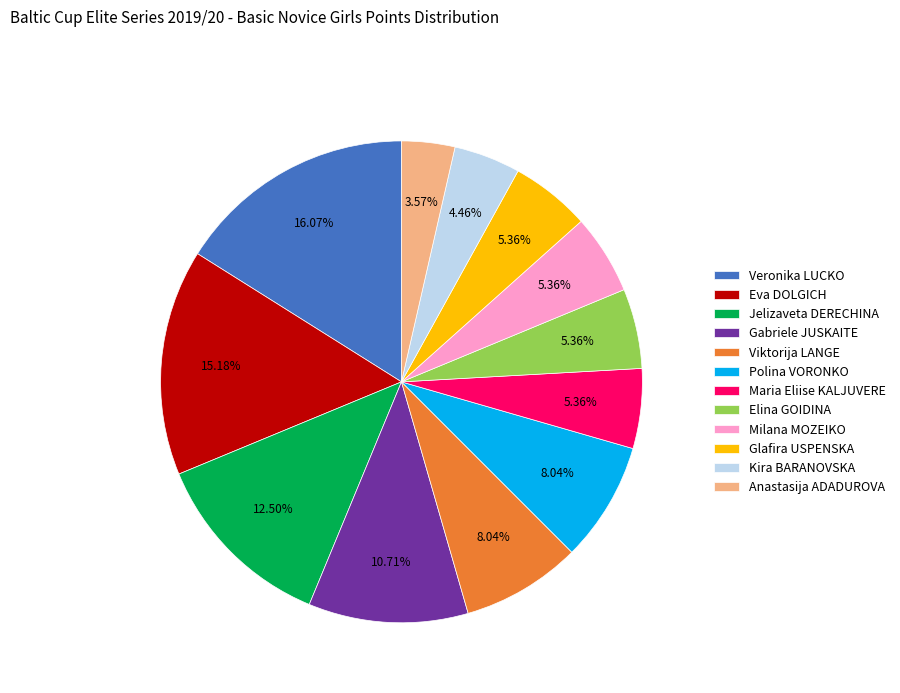

Is it true that Gabriele JUSKAITE is 11% of the pie?

True